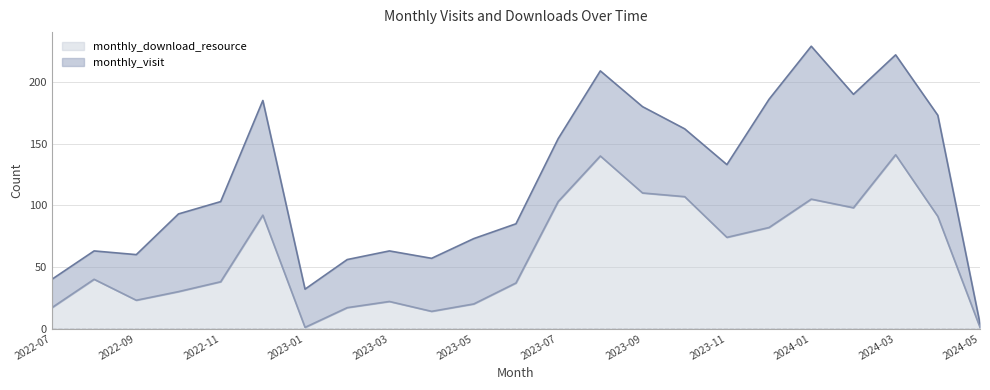

What position from the left is 2022-08?

2